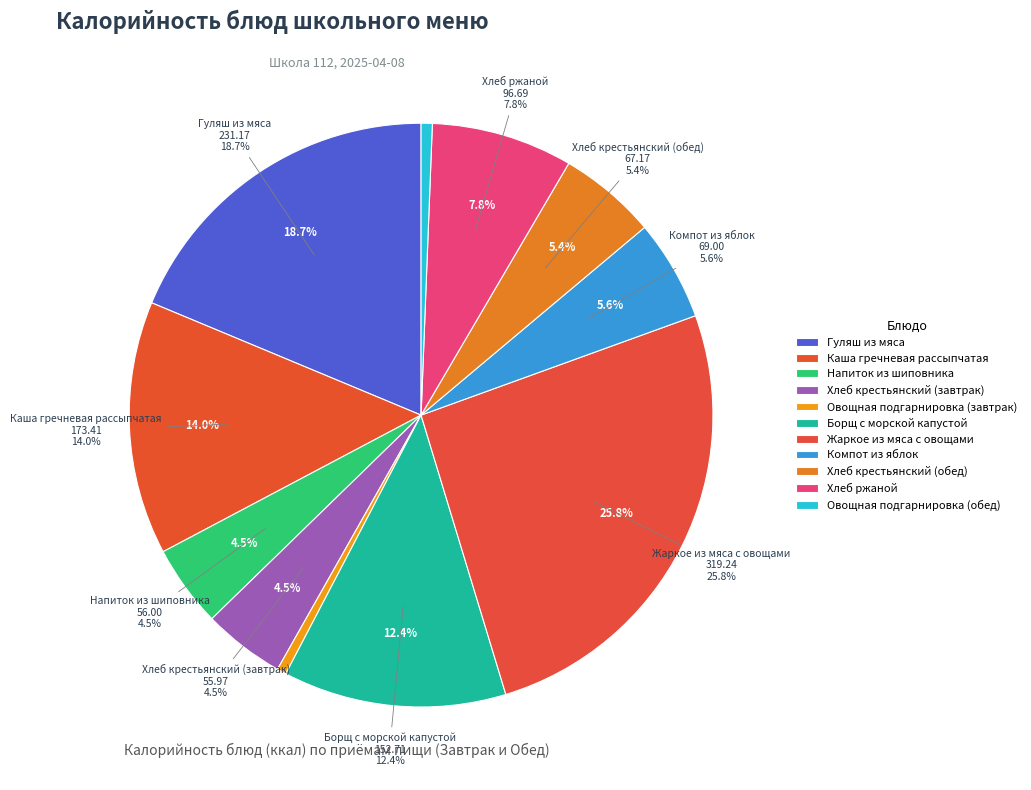

True or false: Хлеб крестьянский (завтрак) accounts for 1% of the total.

False